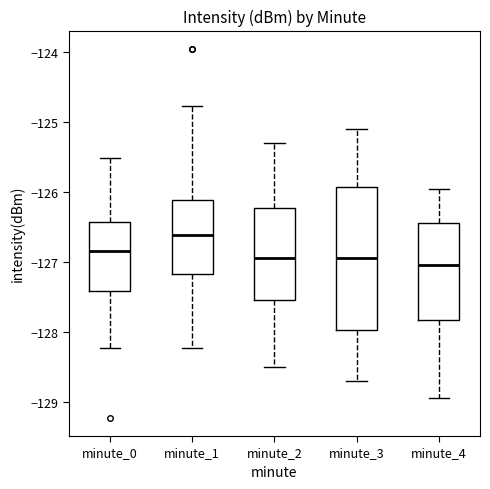

Comparing the boxes themselves (not the whiskers), which one is the tallest?

minute_3